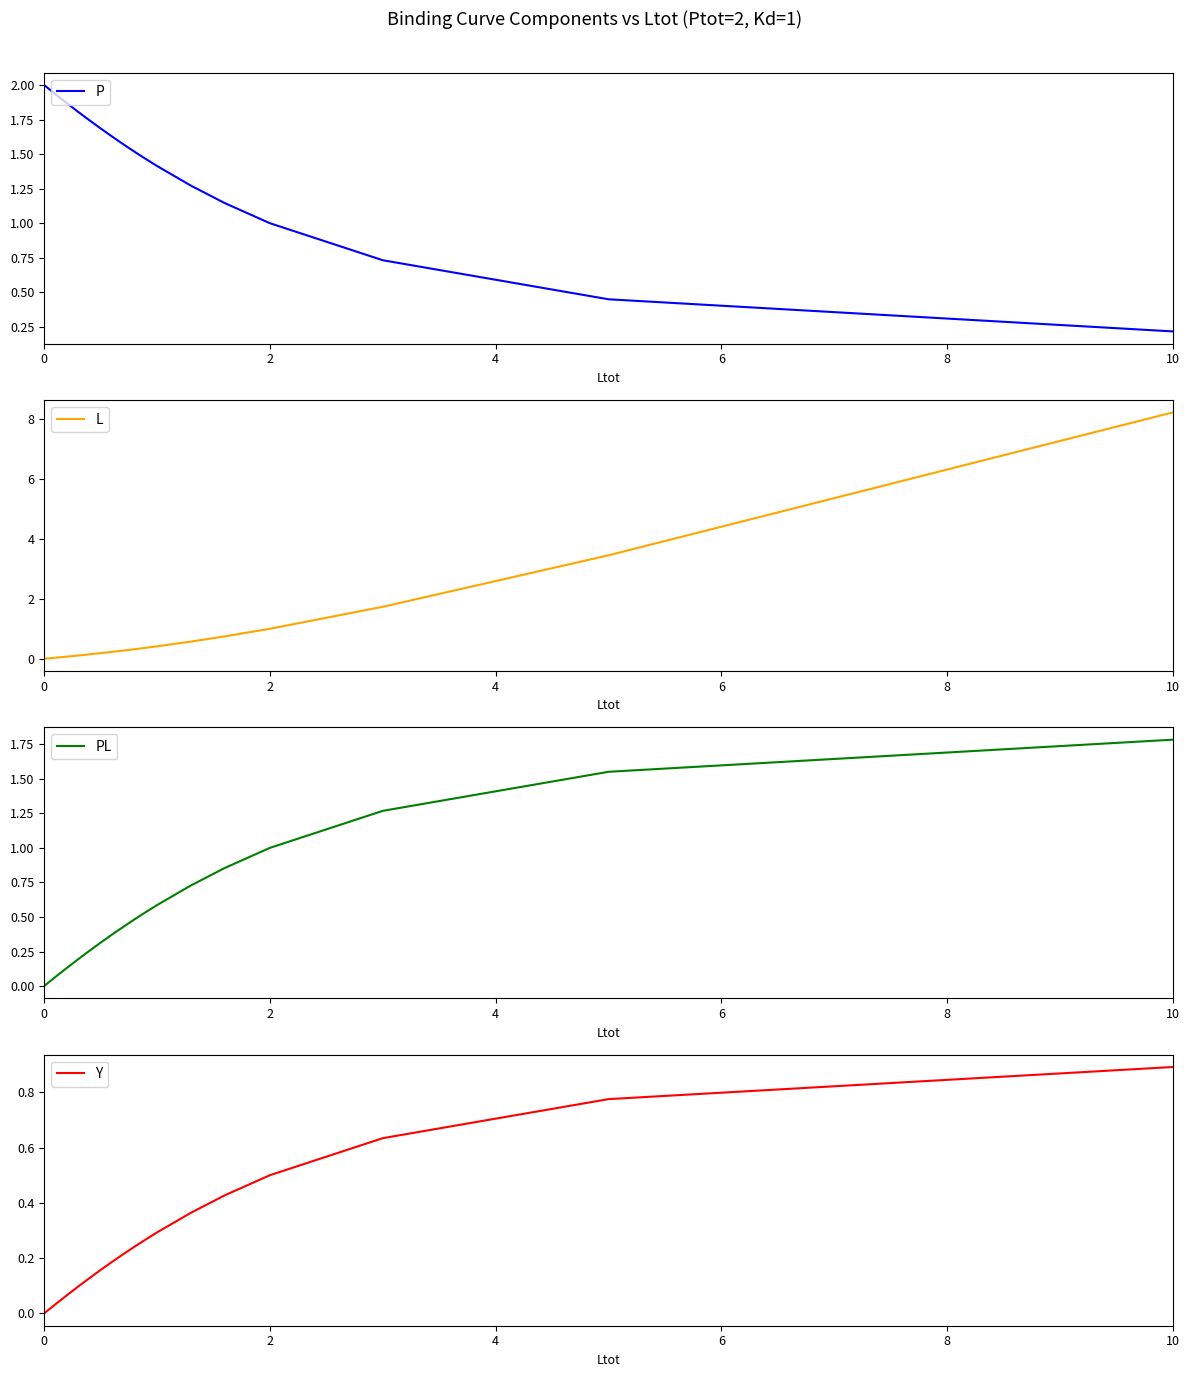

True or false: Y has more than 0 points higher than both neighbors.

False